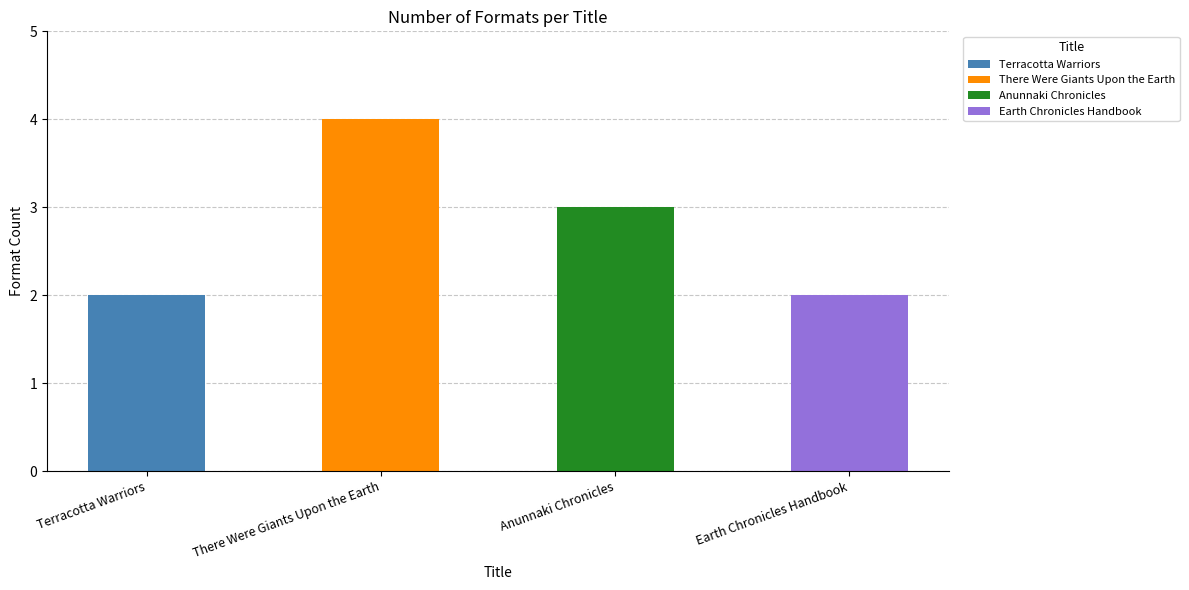

Rank the categories by value from highest to lowest.

There Were Giants Upon the Earth, Anunnaki Chronicles, Terracotta Warriors, Earth Chronicles Handbook